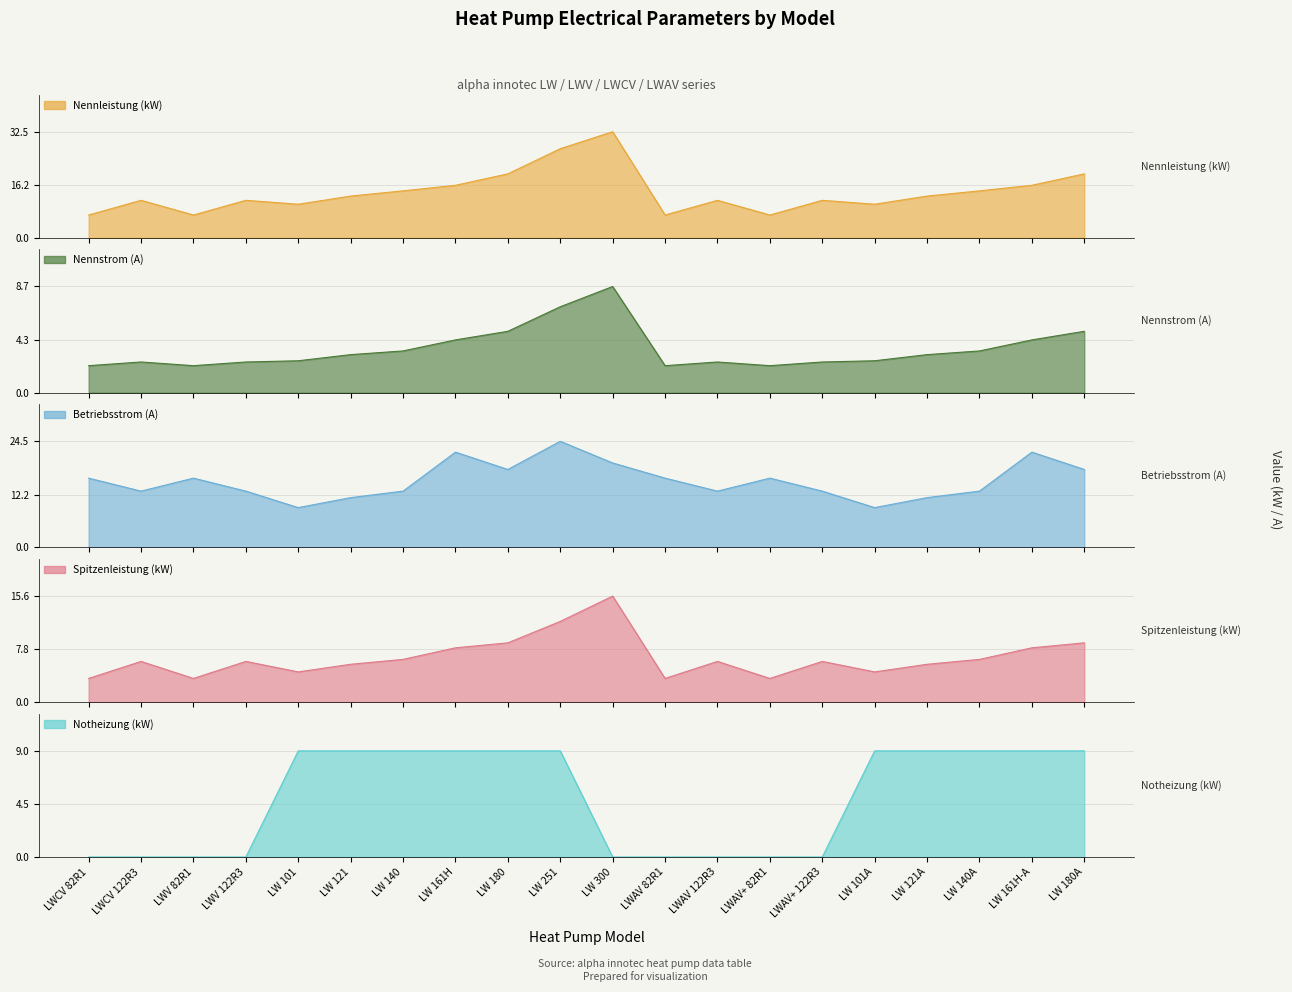

True or false: Notheizung (kW) and Betriebsstrom (A) intersect in this chart.

False